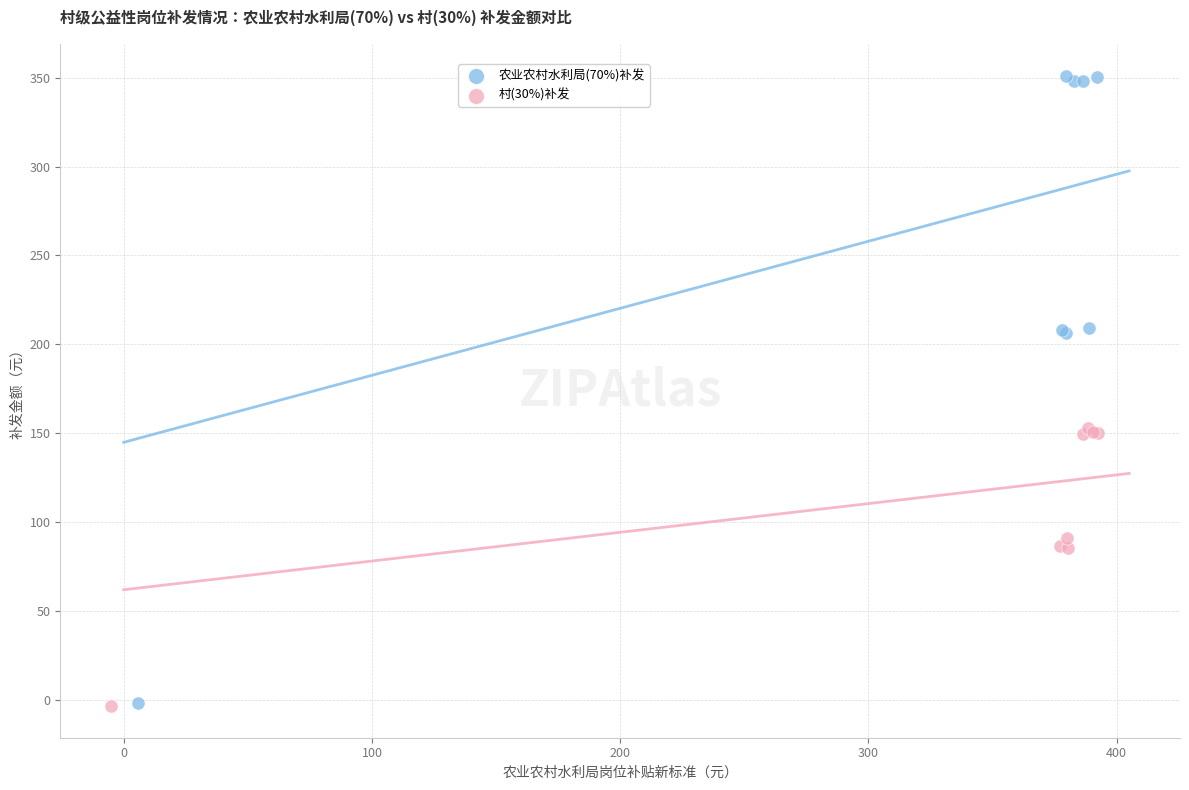

Which series contains the highest Y value?

农业农村水利局(70%)补发